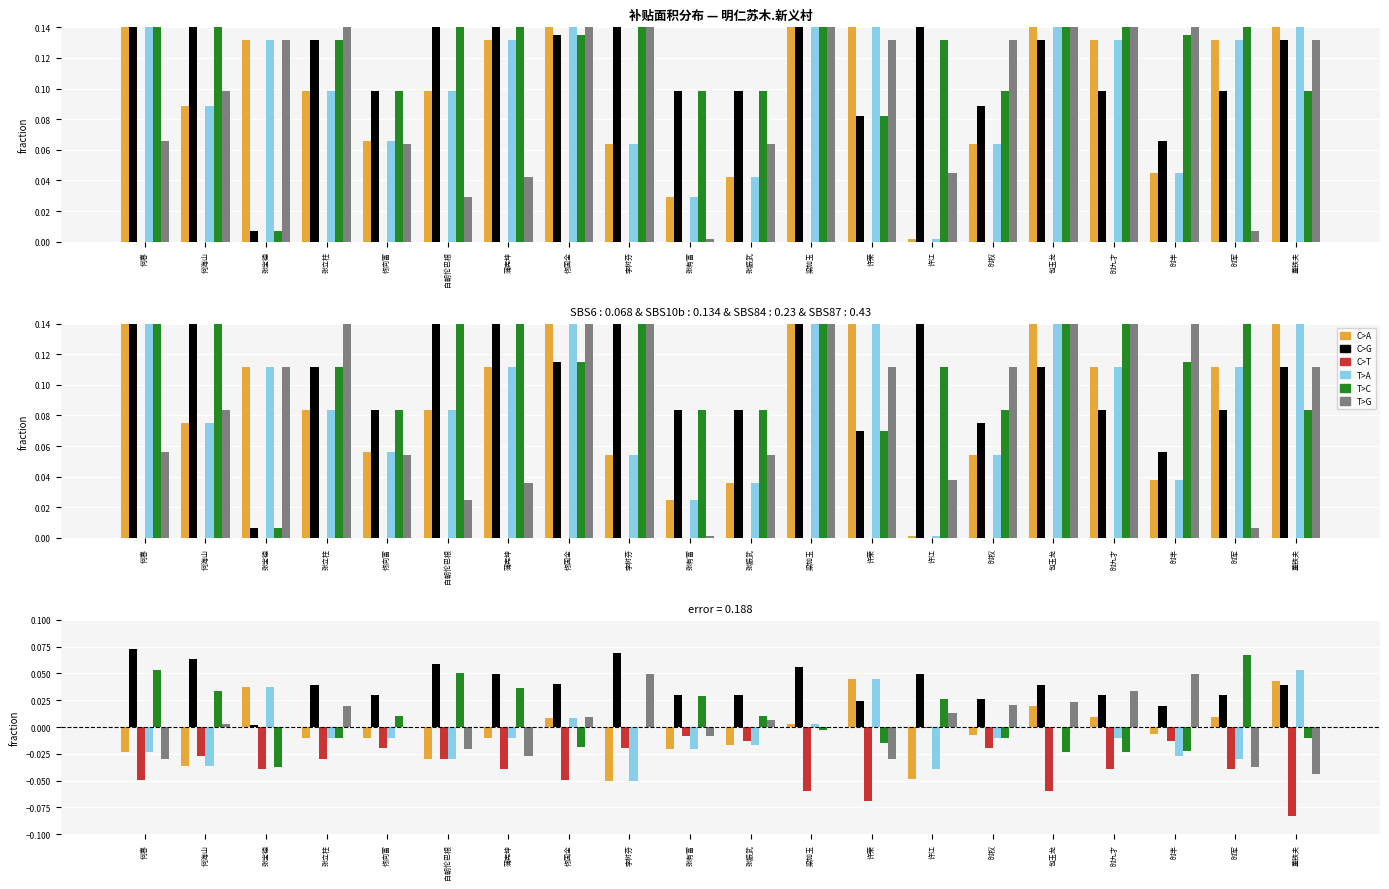

What are all the series names shown in the legend?

C>A, C>G, C>T, T>A, T>C, T>G